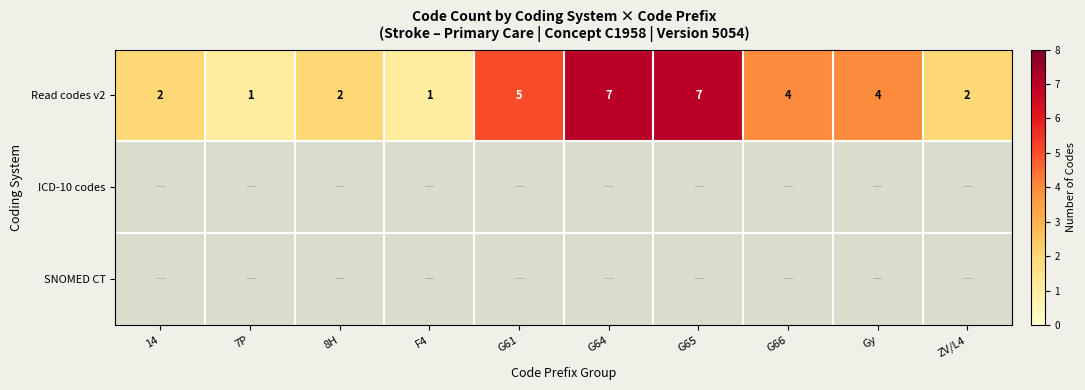

The value of Read codes v2 at G66 is 4. True or false?

True